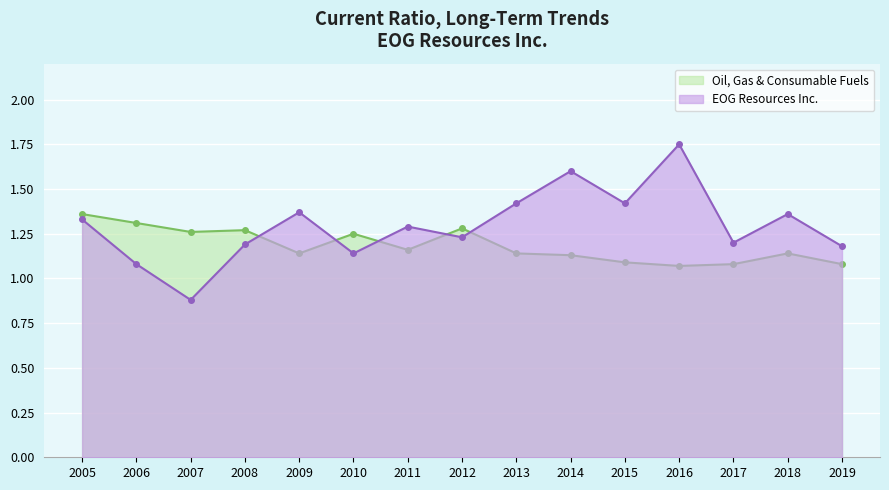

Which category has the lowest value in the Oil, Gas & Consumable Fuels series?

2016